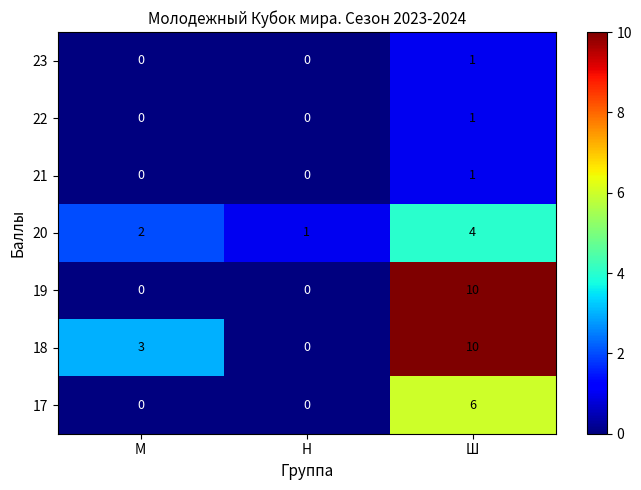

The 17 series shows 4 at Н. True or false?

False